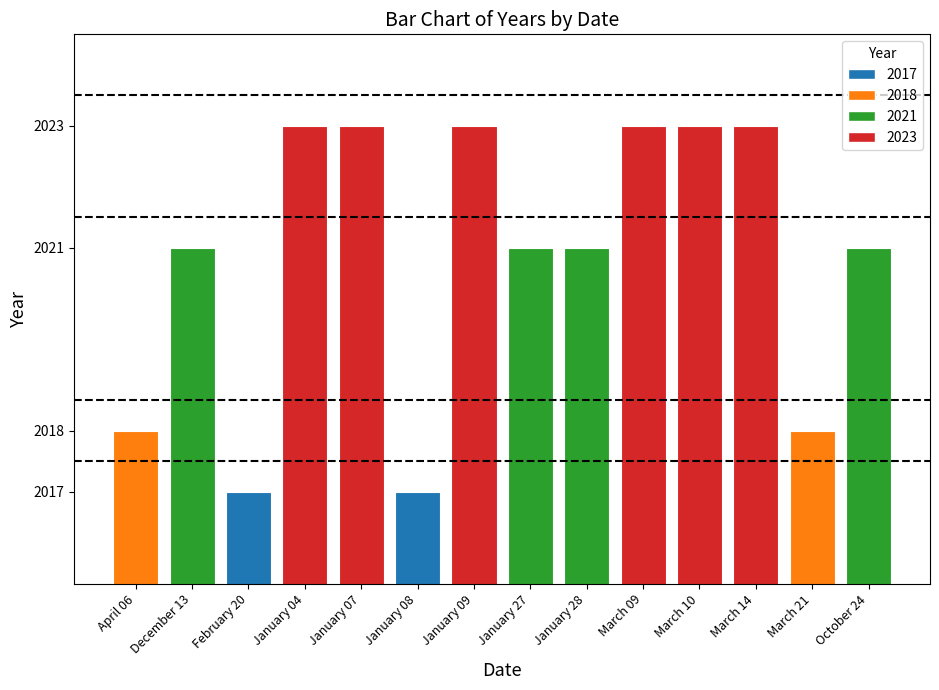

What is the label of the 10th bar from the left?

March 09